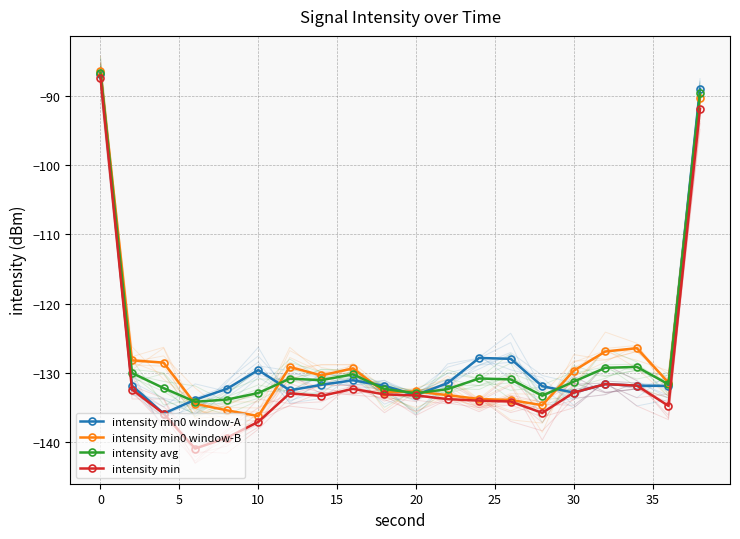

The intensity min0 window-B series shows -127.6 at 0. True or false?

False